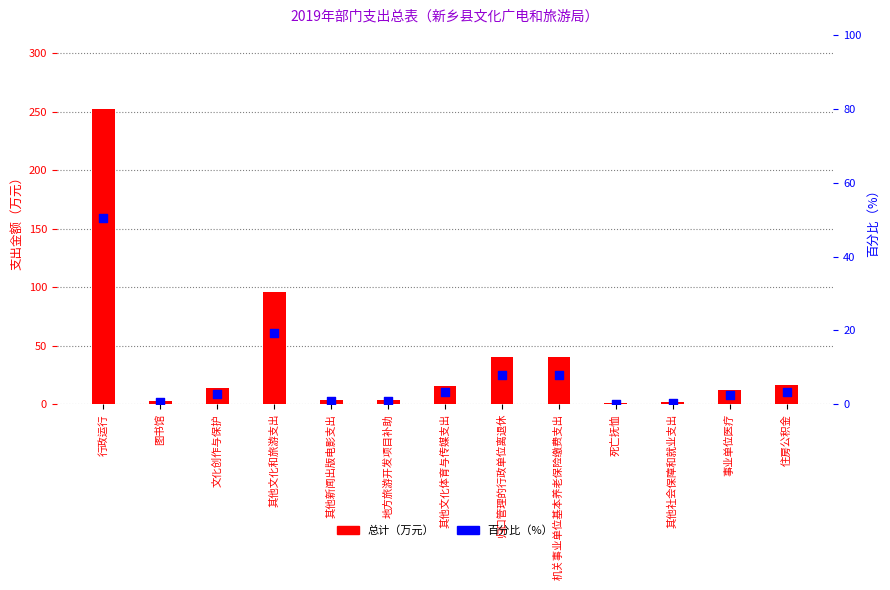

What are all the series names shown in the legend?

总计（万元）, 百分比（%）